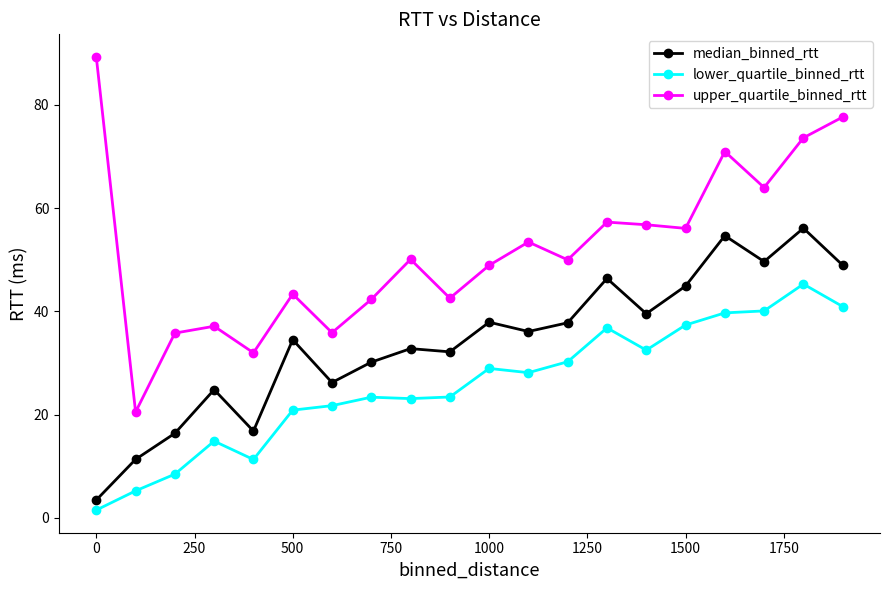

In upper_quartile_binned_rtt, how many points are lower than both neighbors (excluding endpoints)?

7